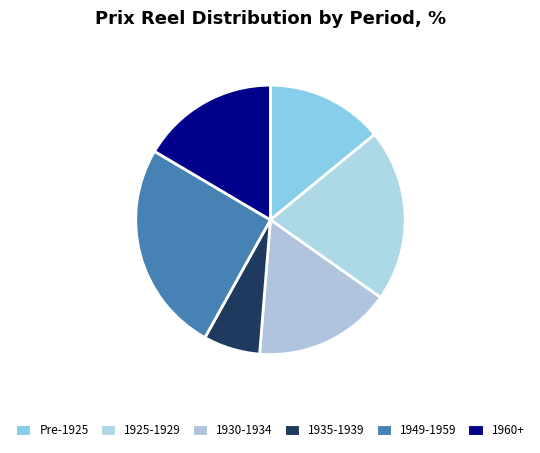

Count the number of slices in the pie.

6